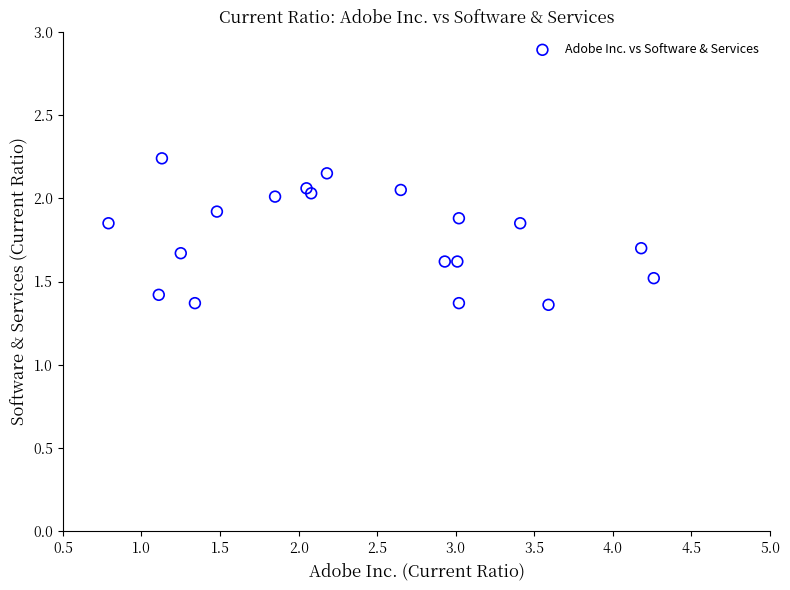

What is the range of X values (max minus min)?

3.5